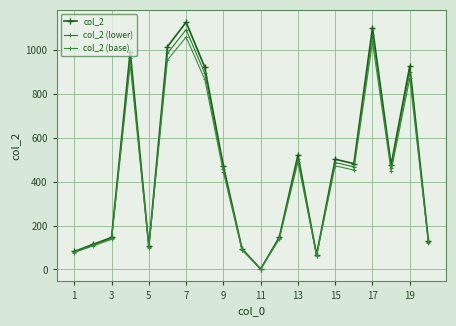

Is this an area chart (filled region under the line)?

No